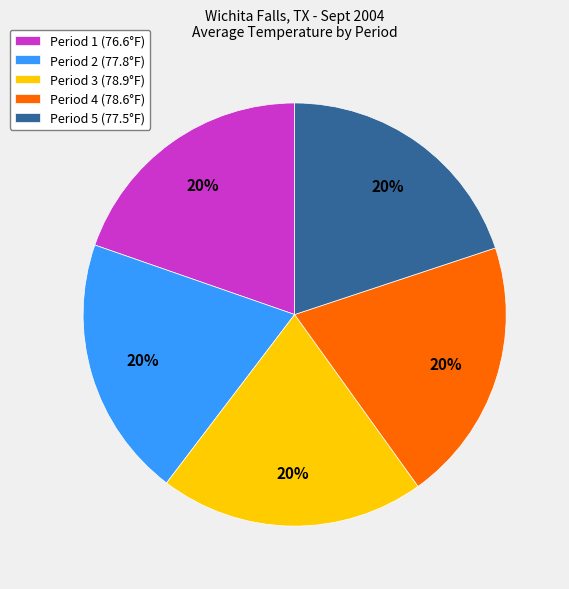

What percentage is the Period 3 (78.9°F) slice, to the nearest percent?

20%